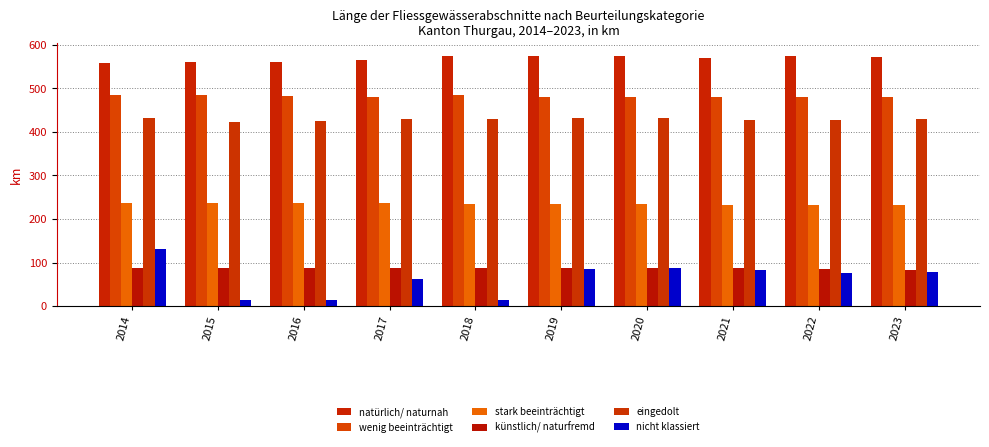

Which series has the largest total across all categories?

natürlich/ naturnah